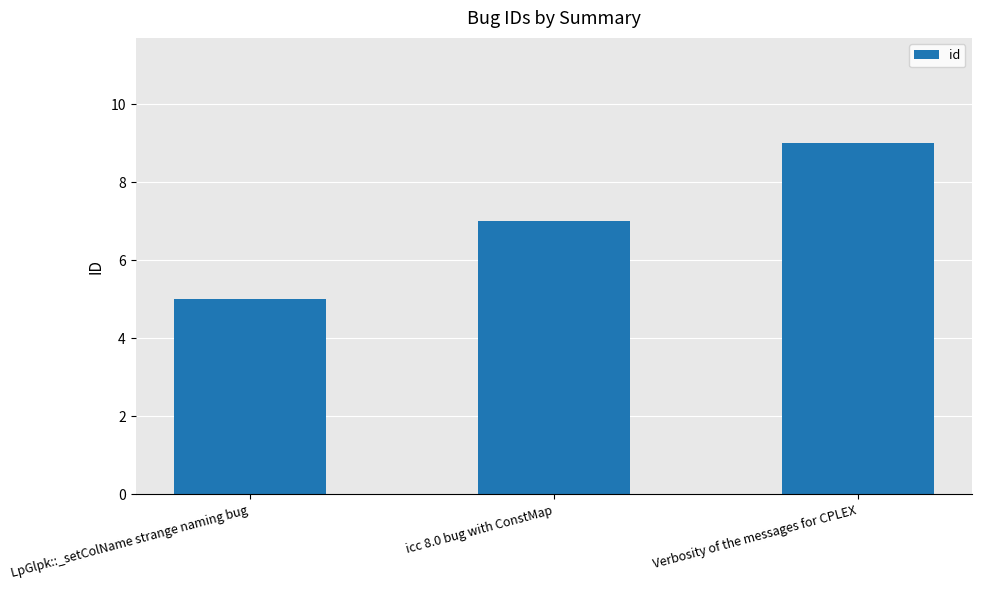

What is the change in value from LpGlpk::_setColName strange naming bug to Verbosity of the messages for CPLEX?

+4